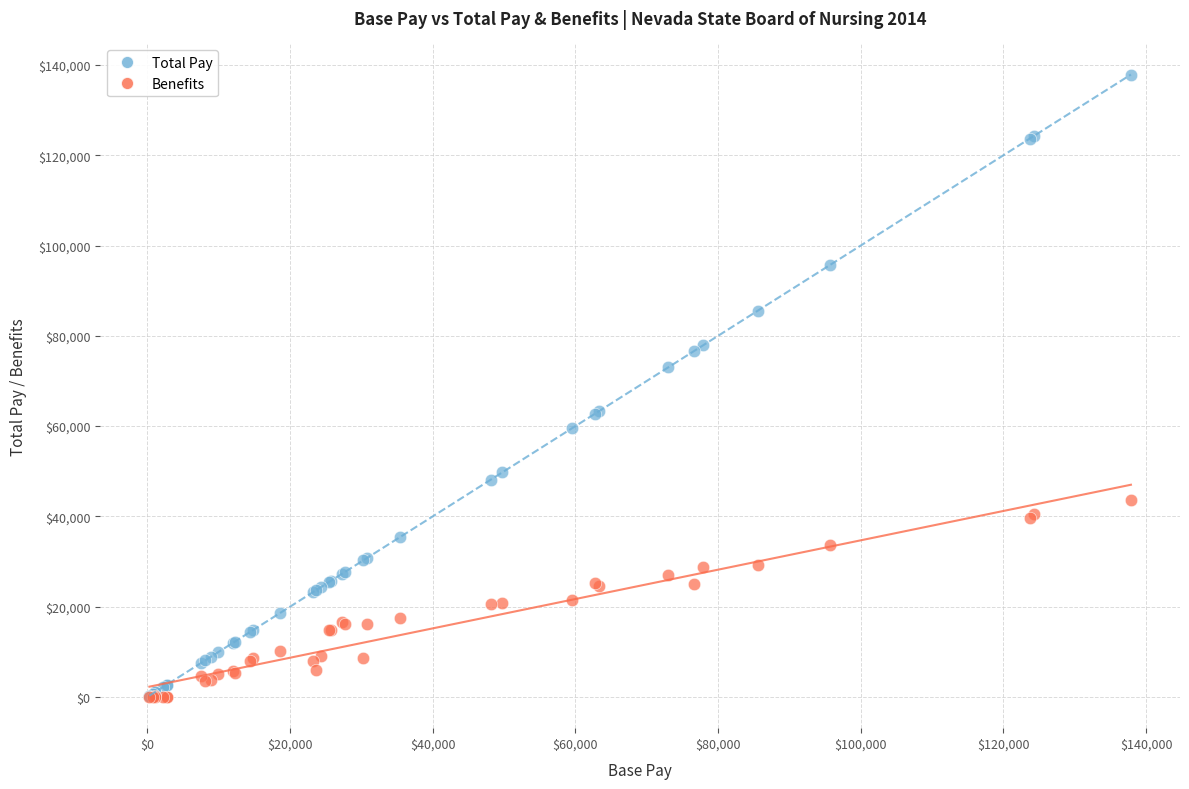

In the Total Pay series, what Y value is closest to 69082?

73049.5